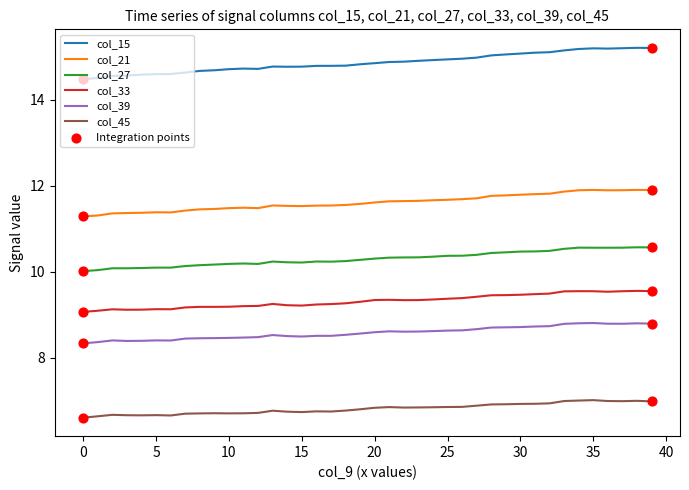

Which series has the largest total across all categories?

col_15